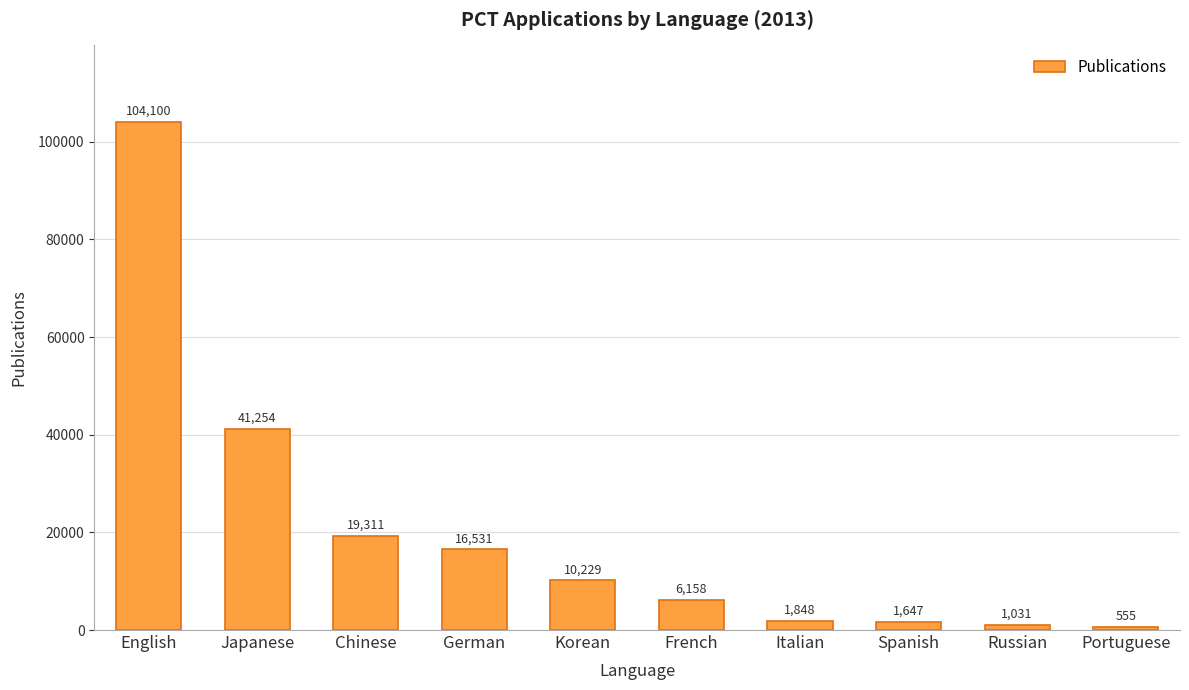

At which label is the value closest to 52327?

Japanese